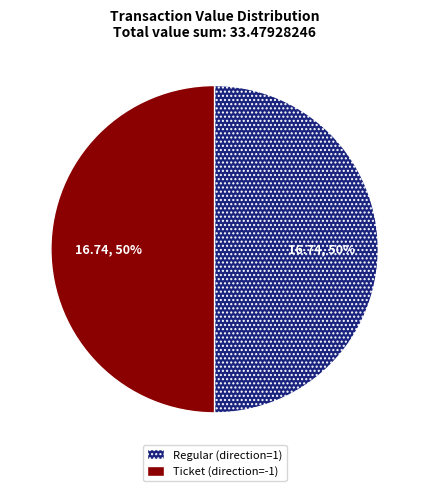

To the nearest percent, what is the average slice percentage?

50%